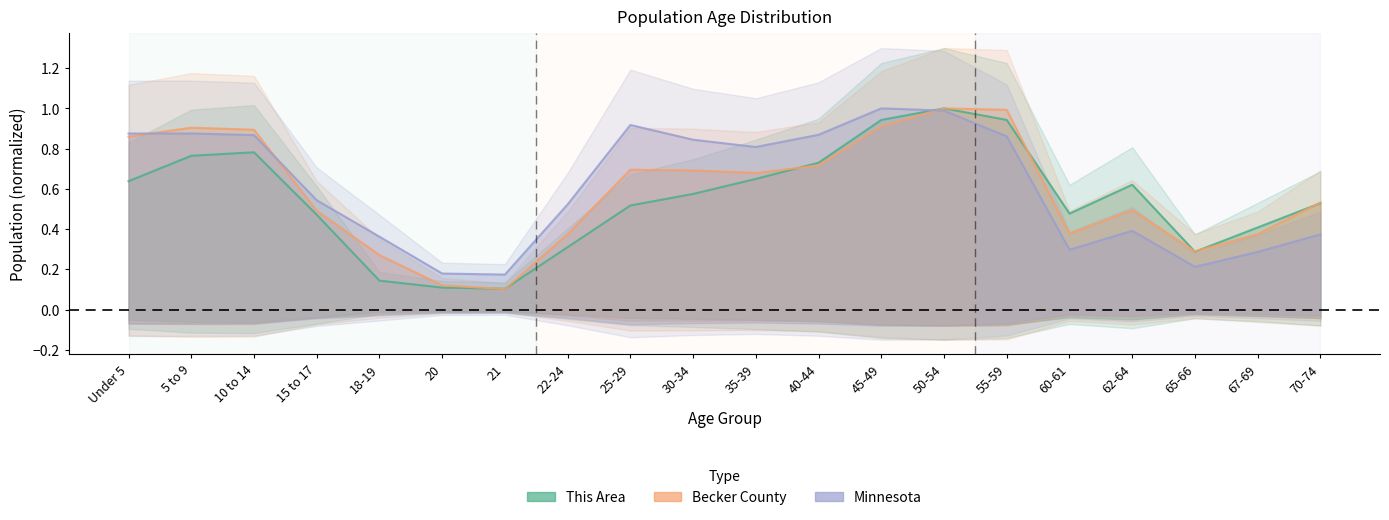

Where do Becker County and Minnesota first cross each other?

Under 5 and 5 to 9